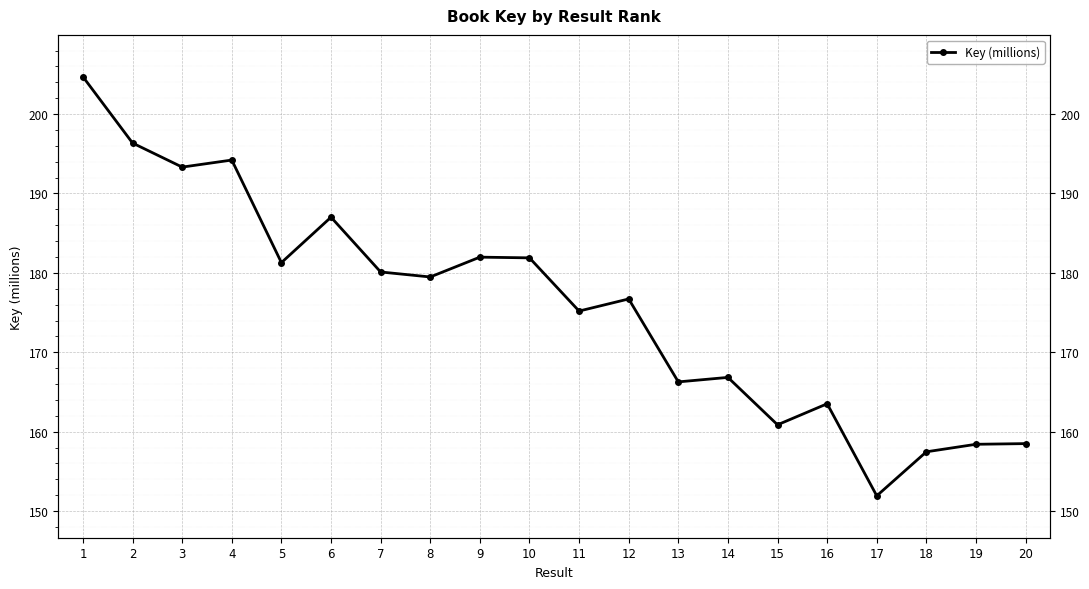

What is the difference between the maximum and minimum values?

52.8